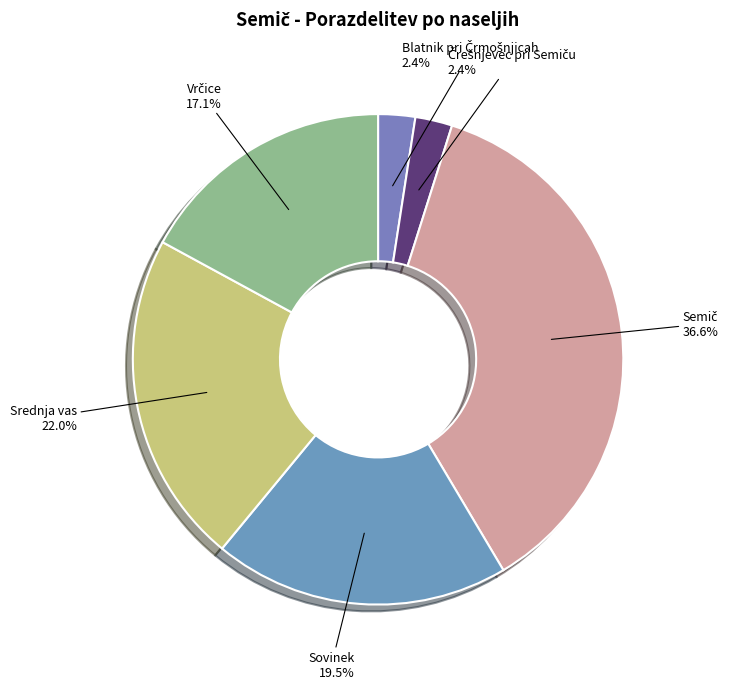

What is the total percentage of Sovinek and Srednja vas?

41.5%